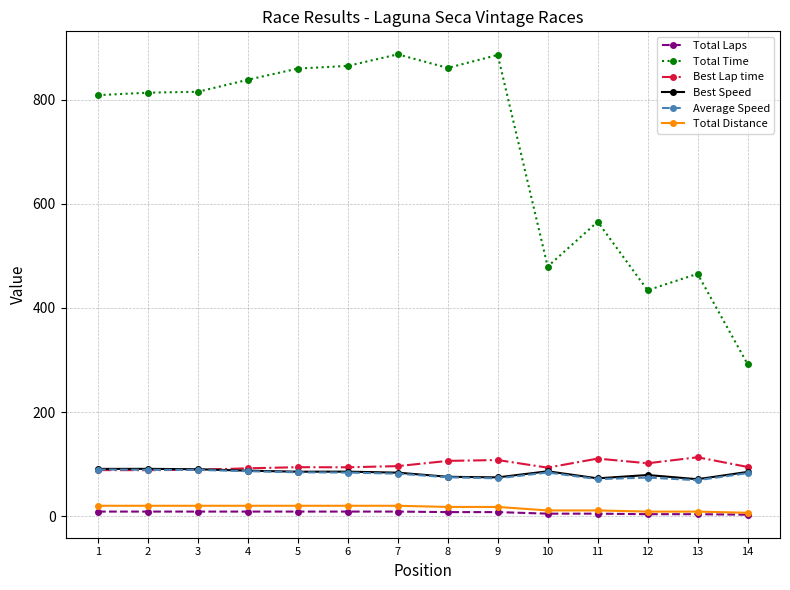

True or false: Best Speed has more than 2 interior local peaks.

True